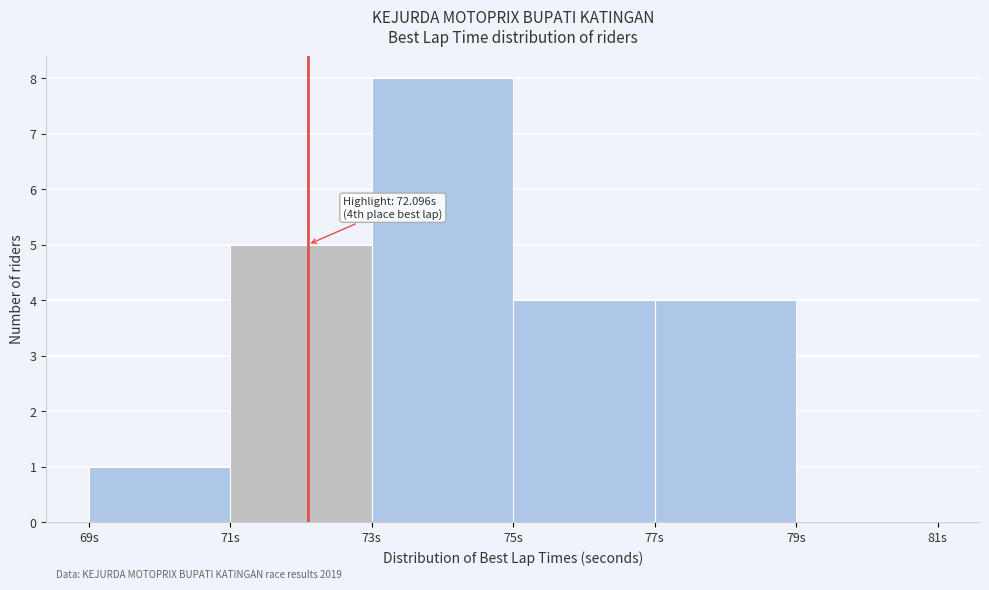

Which range on the x-axis has the tallest bar?

73 to 75